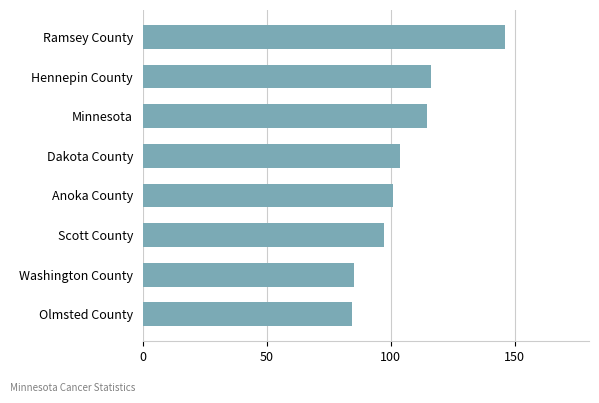

Is it true that the value at Minnesota is 189.6?

False